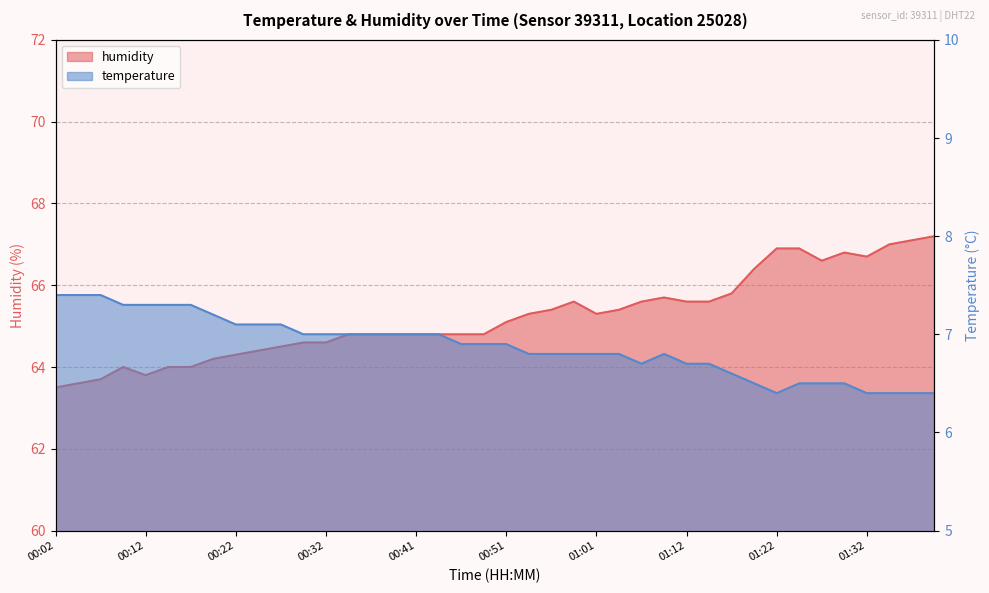

The humidity series shows 14.6 at 00:51. True or false?

False